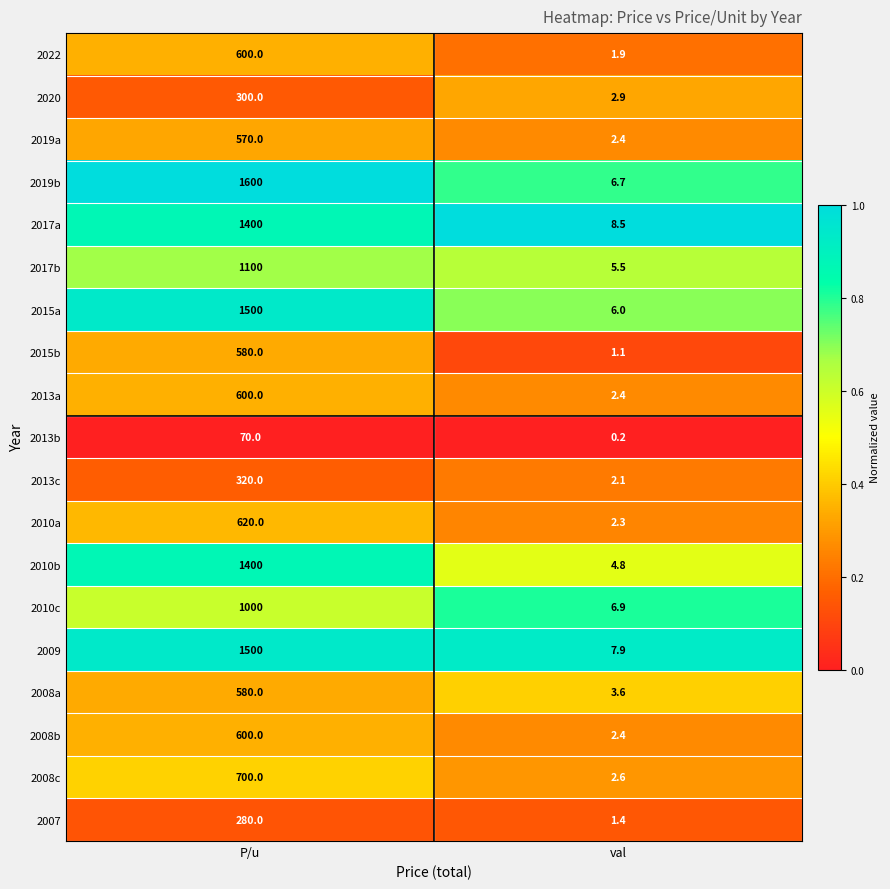

Rank the categories by 2010c value from lowest to highest.

val, P/u